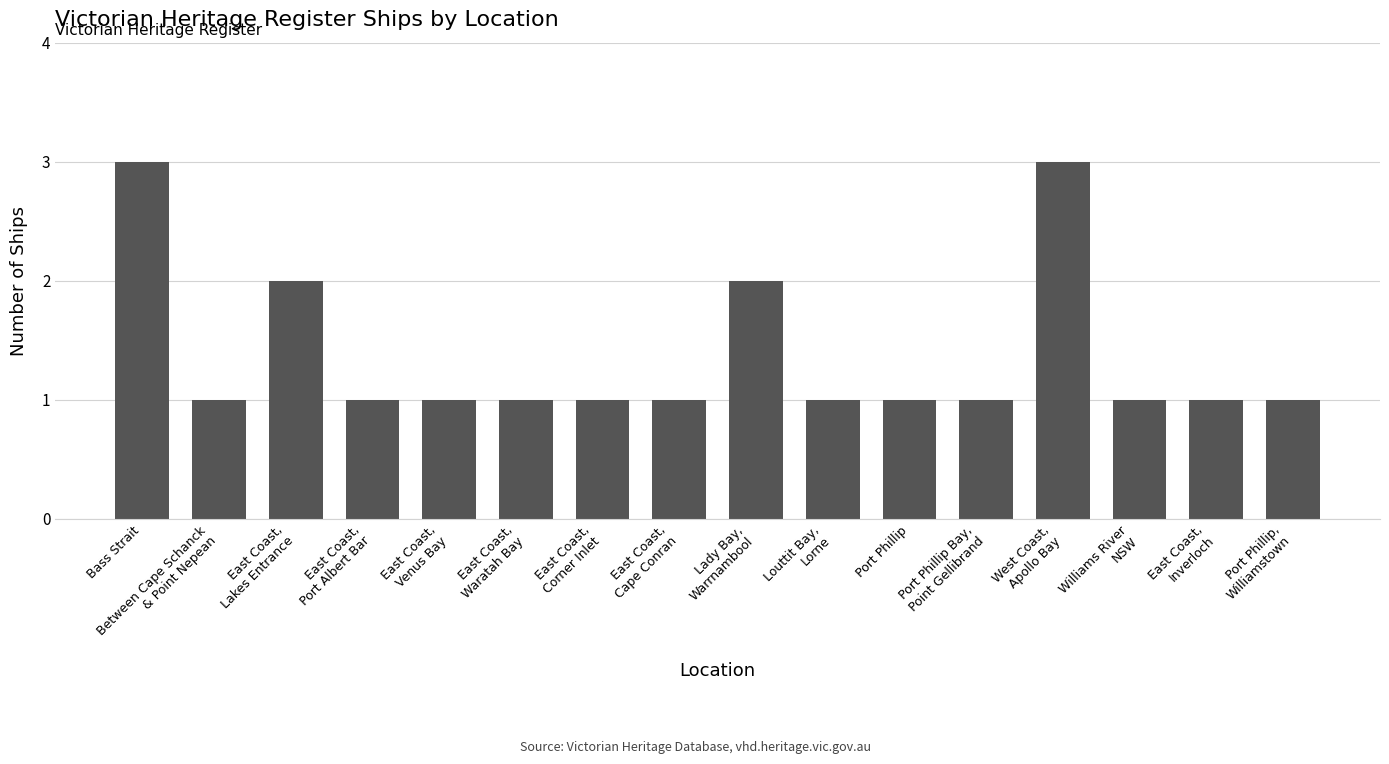

What is the greatest value displayed?

3